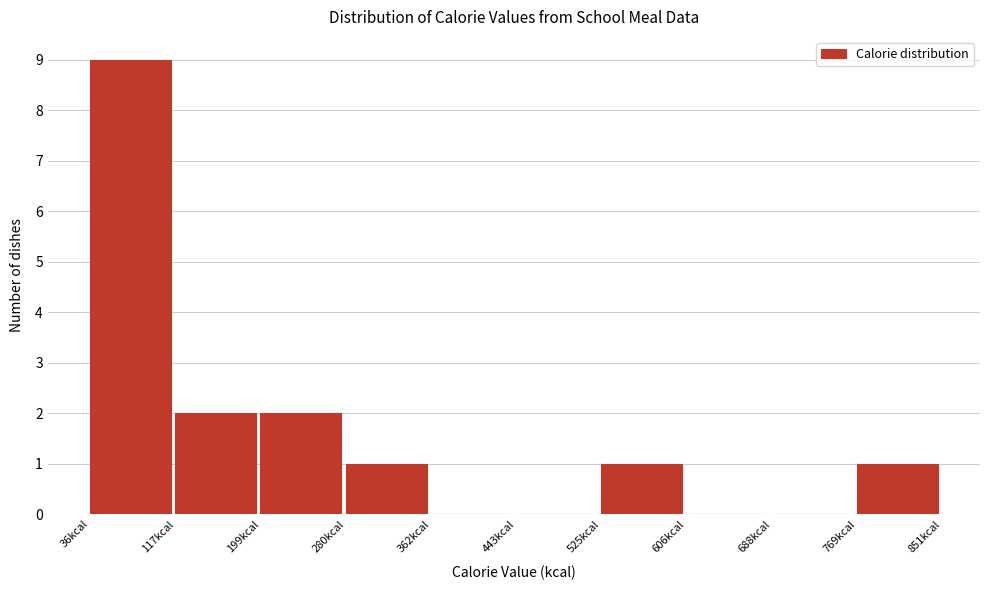

Reading left to right, transcribe this chart: for each bar, give the range it covers on the x-axis and its height. Neither the bar edges nor the heights are printed on the chart, so give them approximately, as read against the axes.

40 to 120: 9
120 to 200: 2
200 to 280: 2
280 to 360: 1
360 to 440: 0
440 to 530: 0
530 to 610: 1
610 to 690: 0
690 to 770: 0
770 to 850: 1